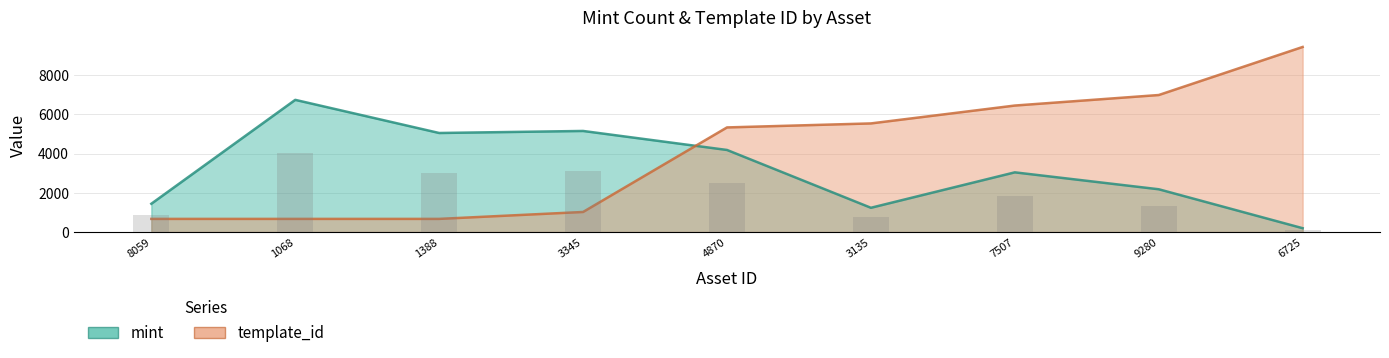

What is the value of the template_id bar at the 1st from the left?

672.9